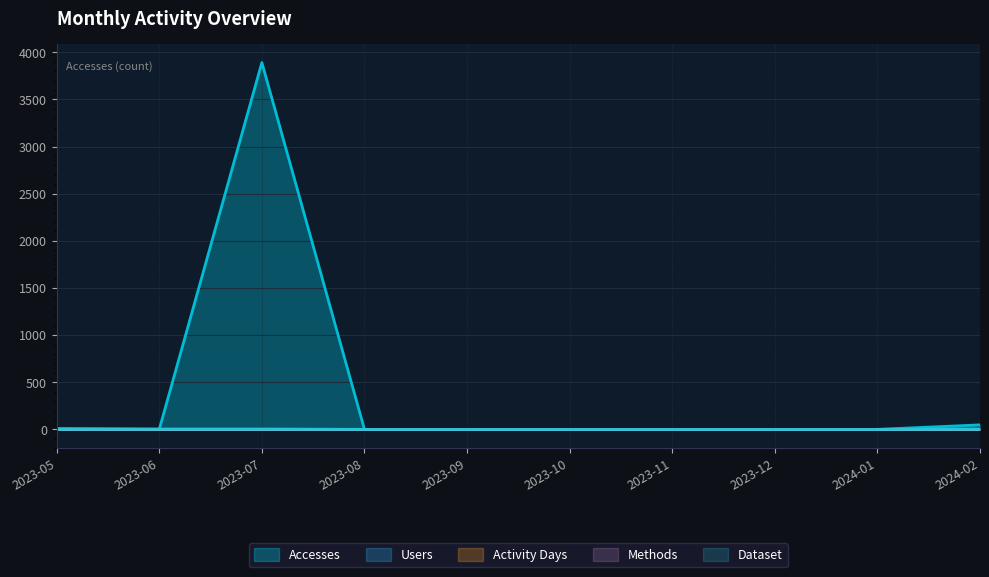

What position from the right is 2023-11?

4